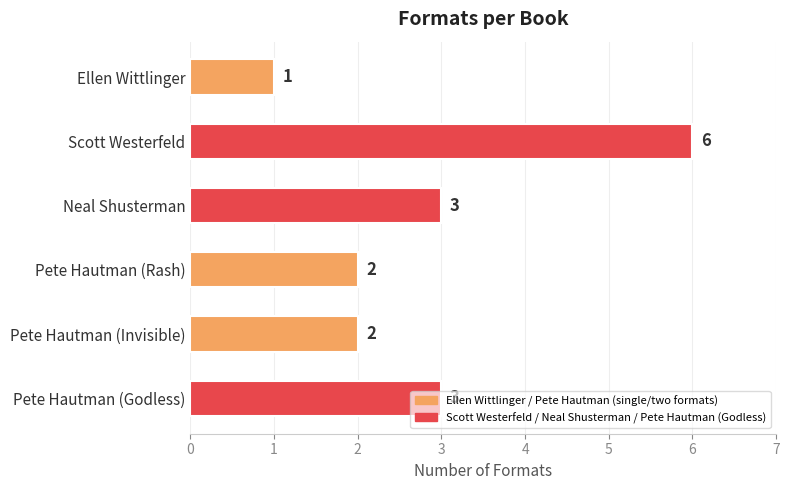

What is the approximate value at Neal Shusterman?

3